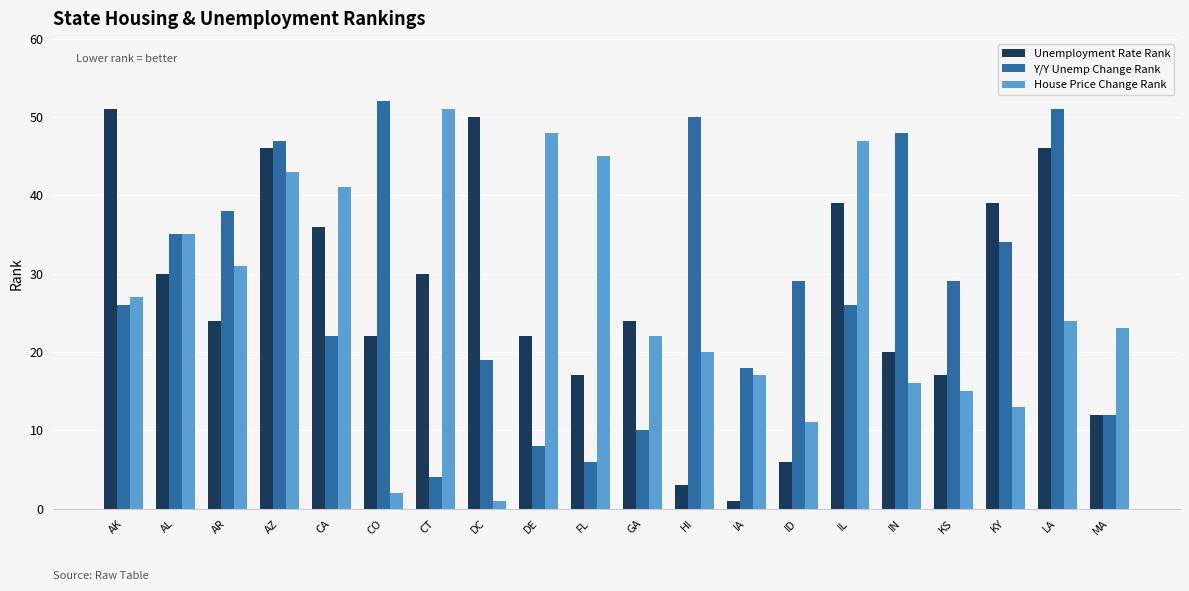

What is the difference between the highest and lowest values at HI?

47